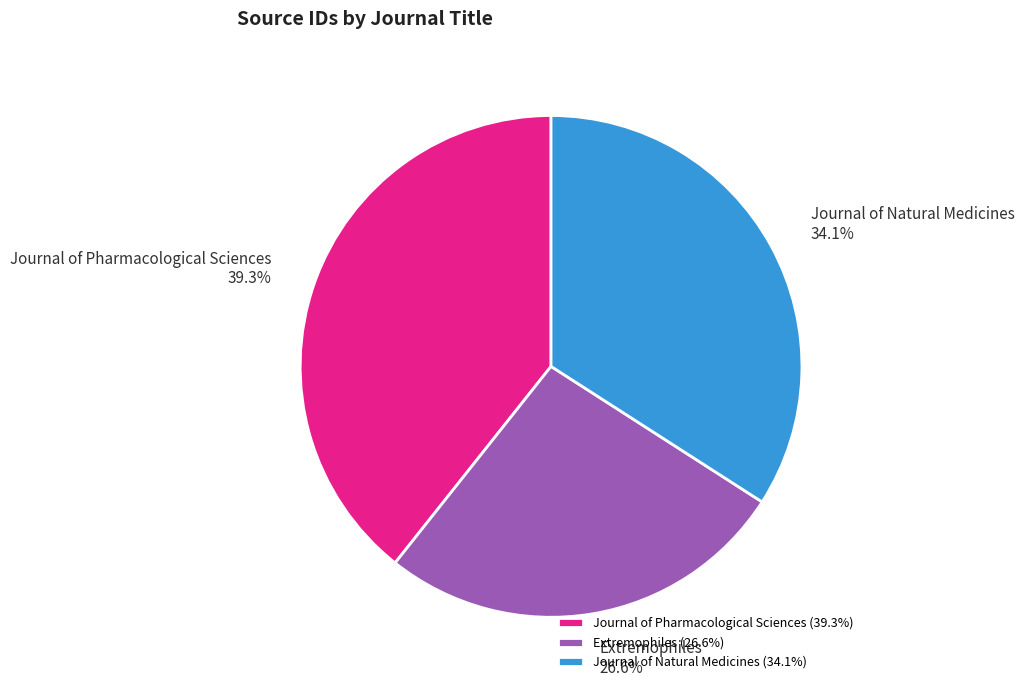

Is there any slice that represents more than half of the pie?

No